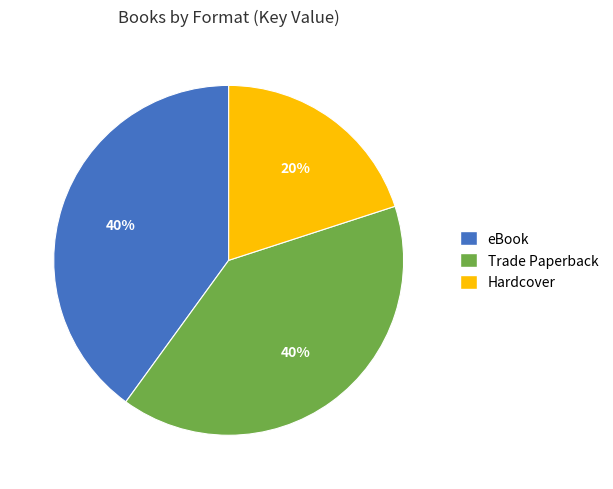

Do Trade Paperback and eBook together represent more than half of the pie?

Yes